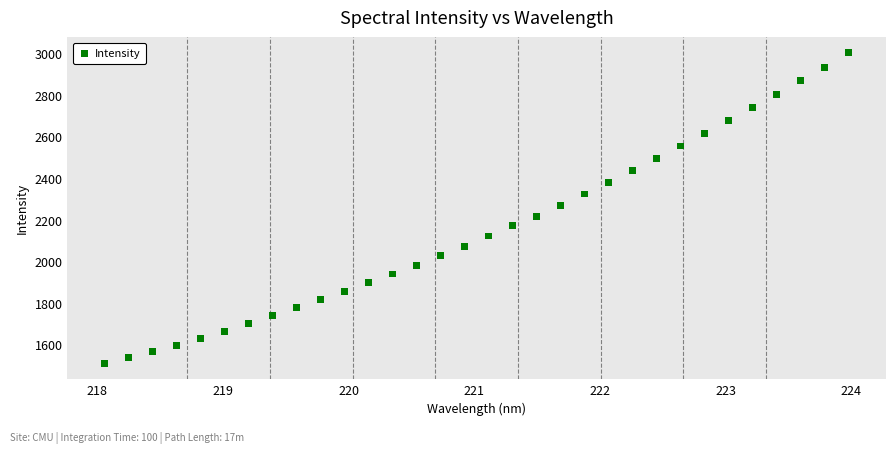

What is the range of X values (max minus min)?

5.9